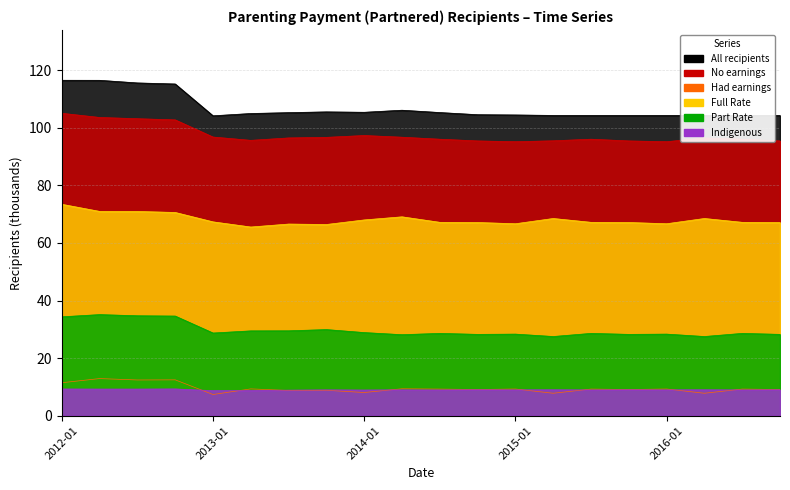

What is the approximate value of All recipients at 2015-07?

104.3